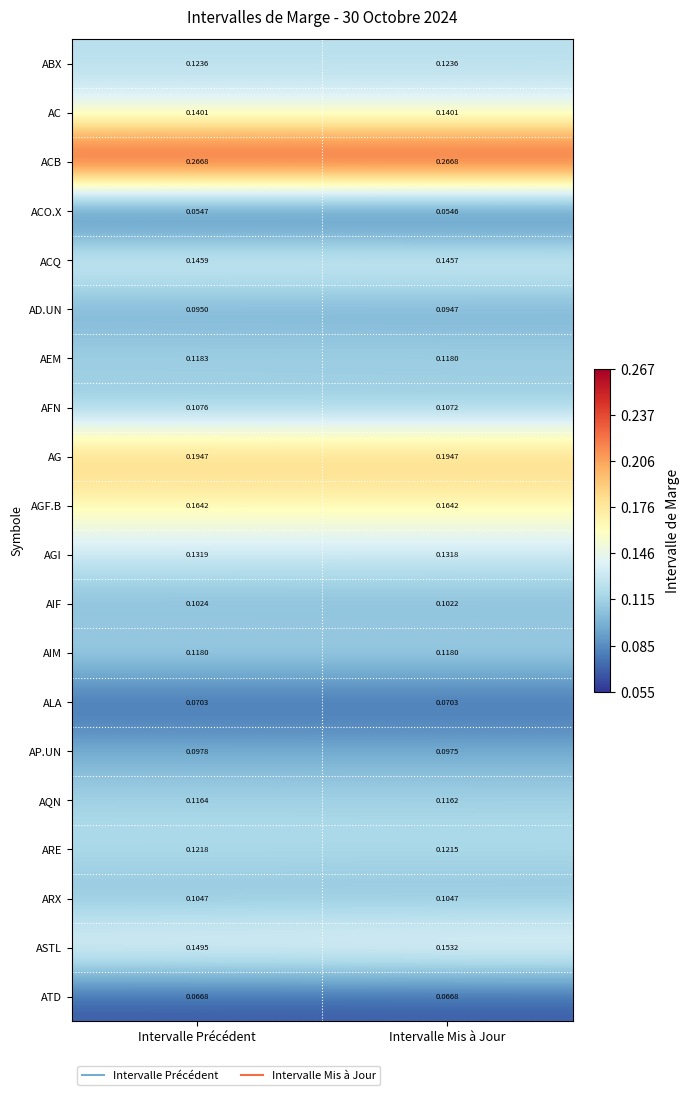

Which series has the widest spread of values?

ASTL